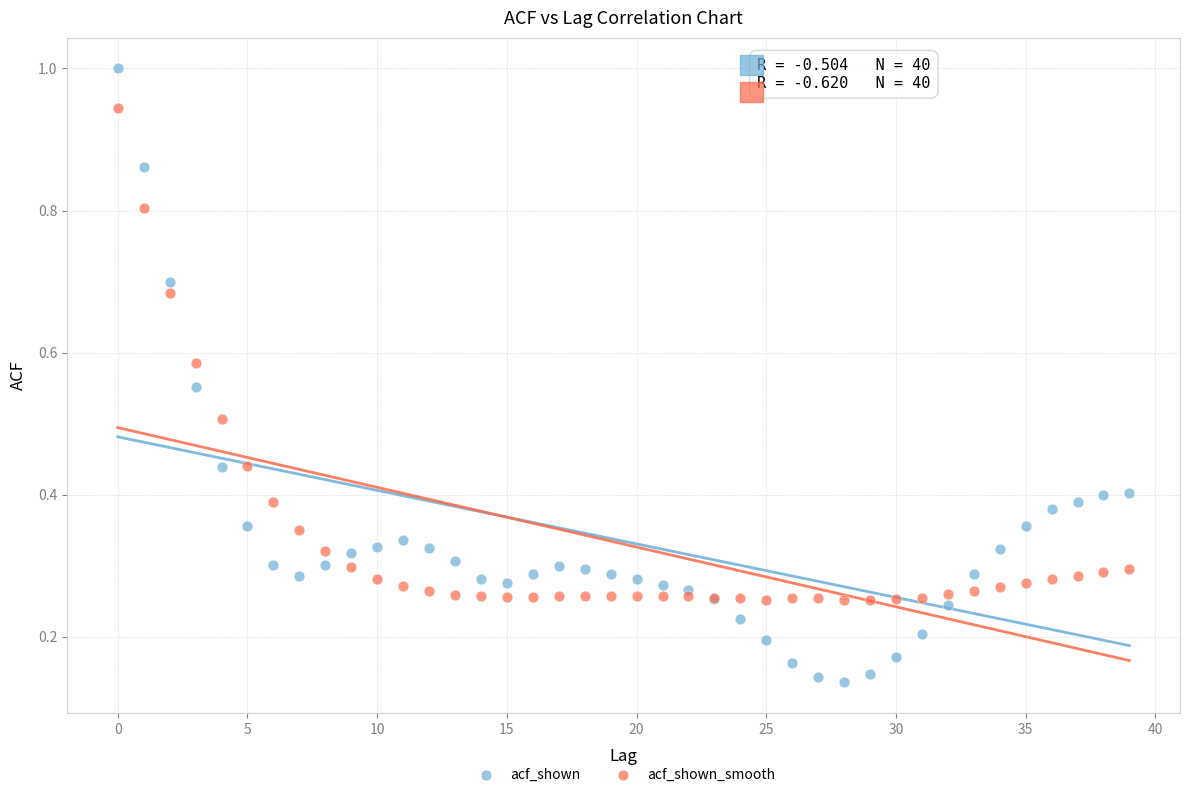

Which series contains the lowest Y value?

acf_shown